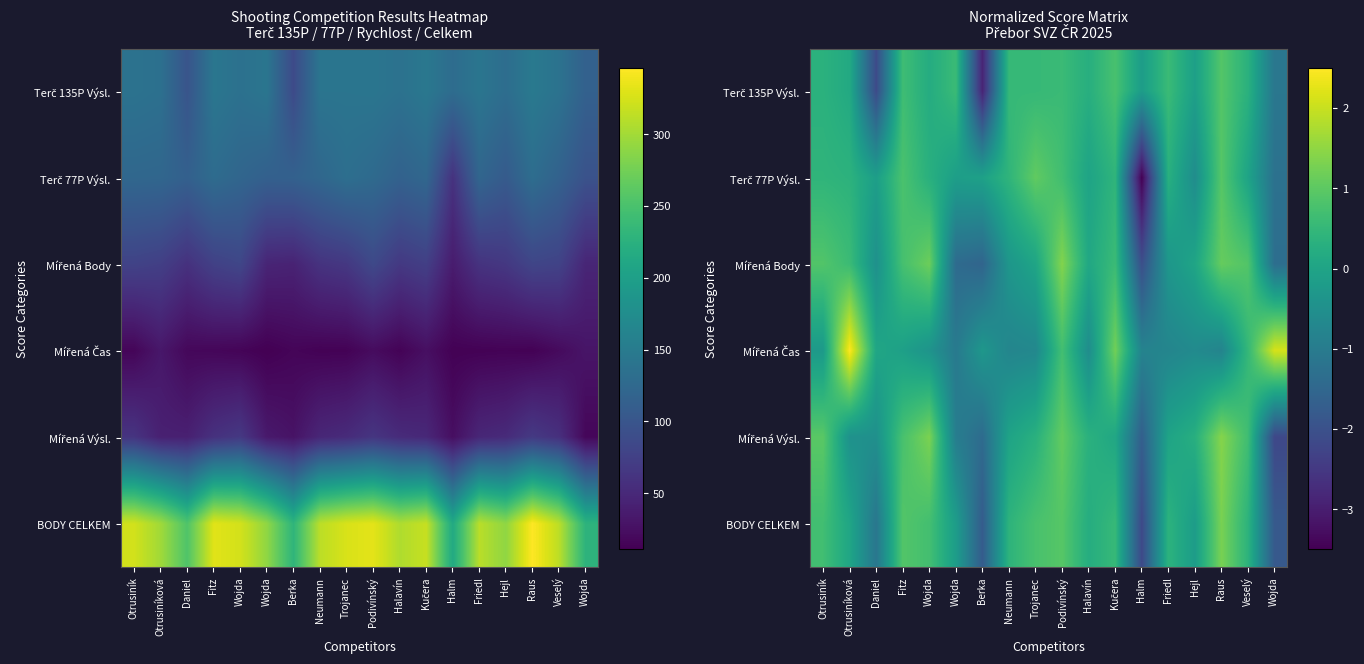

At which category is the sum across all series the highest?

Podivínský